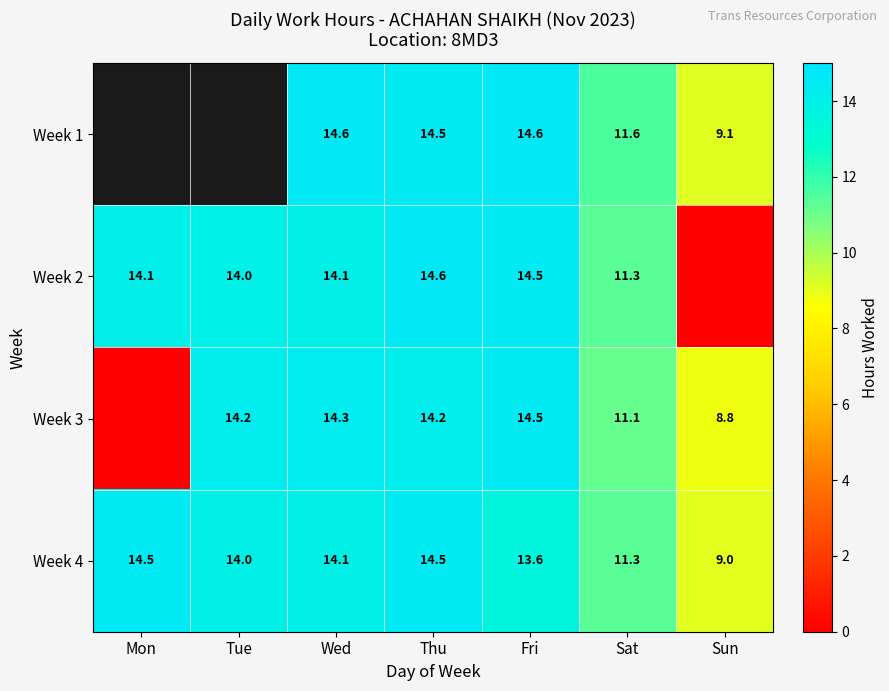

Is the value of Week 2 at Tue greater than the value of Week 4 at Wed?

No